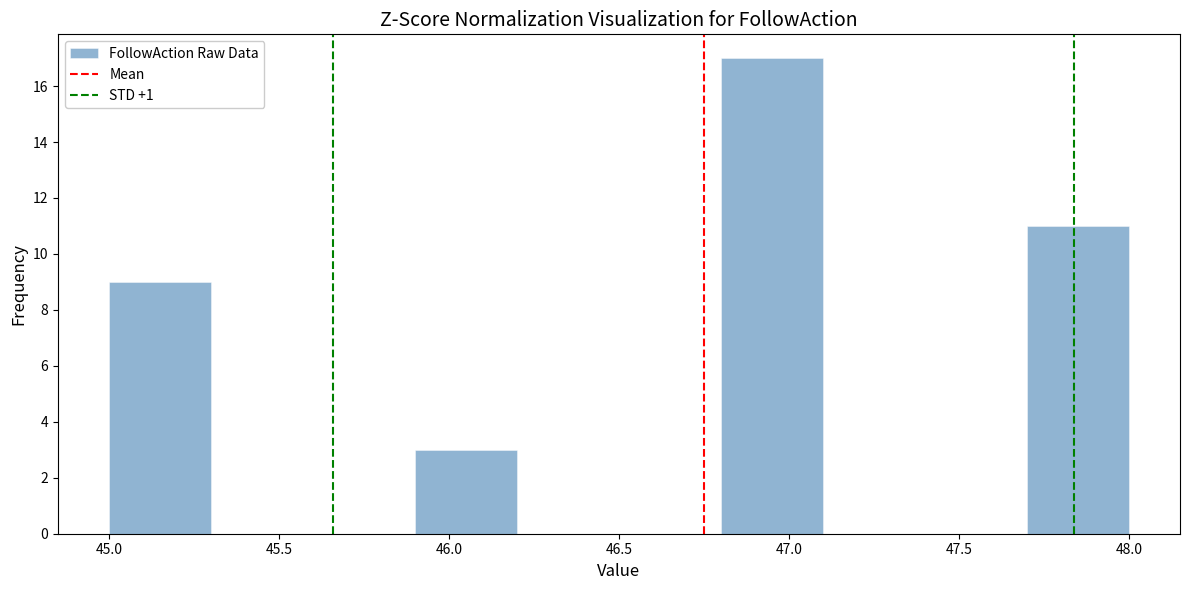

Reading left to right, transcribe this chart: for each bar, give the range it covers on the x-axis and its height. The values are not printed on the chart, so give them approximately, as read against the axis.

45.0 to 45.3: 9
45.3 to 45.6: 0
45.6 to 45.9: 0
45.9 to 46.2: 3
46.2 to 46.5: 0
46.5 to 46.8: 0
46.8 to 47.1: 17
47.1 to 47.4: 0
47.4 to 47.7: 0
47.7 to 48.0: 11